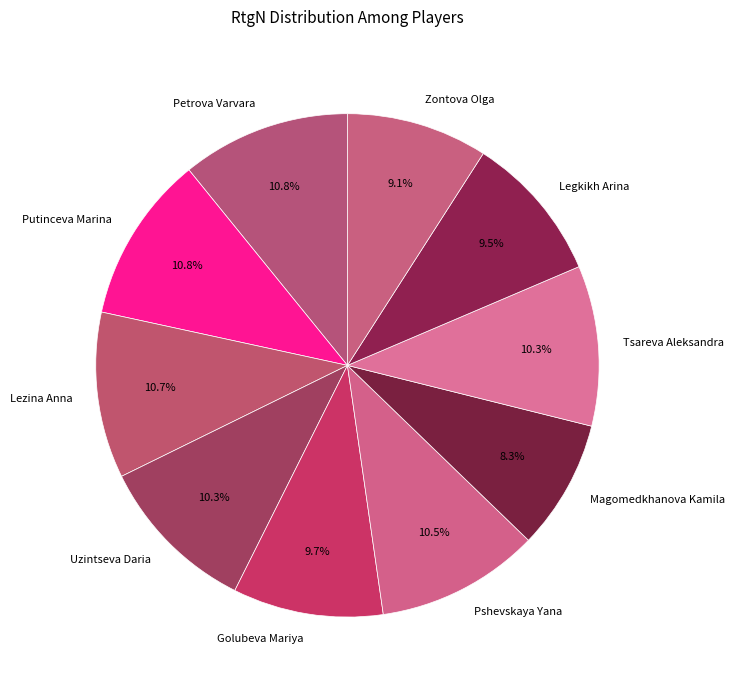

How many segments does this pie chart have?

10